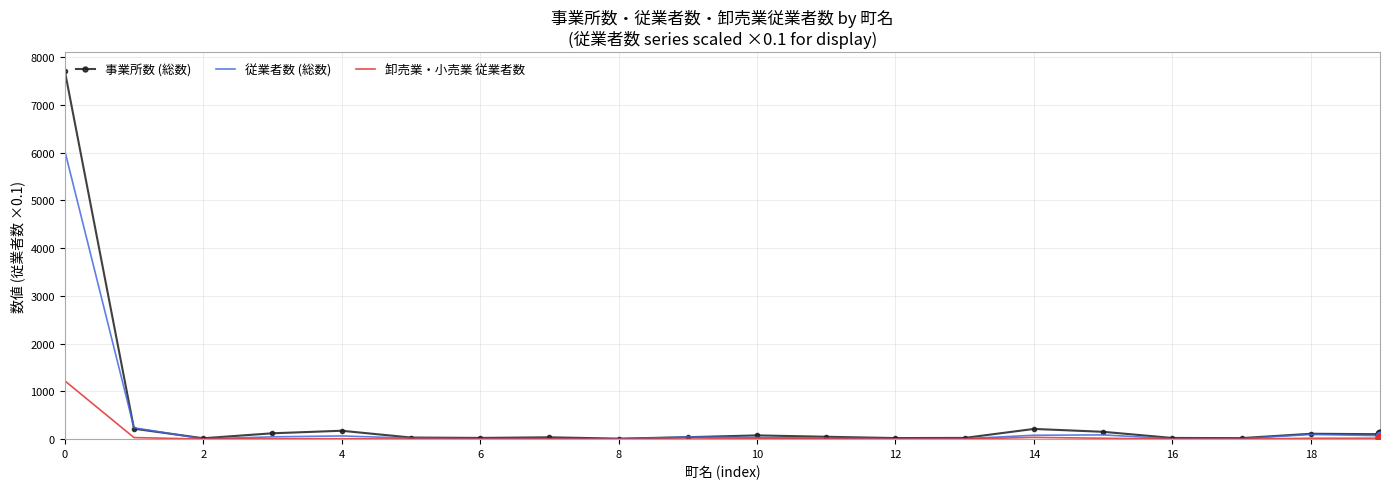

What are all the series names shown in the legend?

事業所数 (総数), 従業者数 (総数), 卸売業・小売業 従業者数